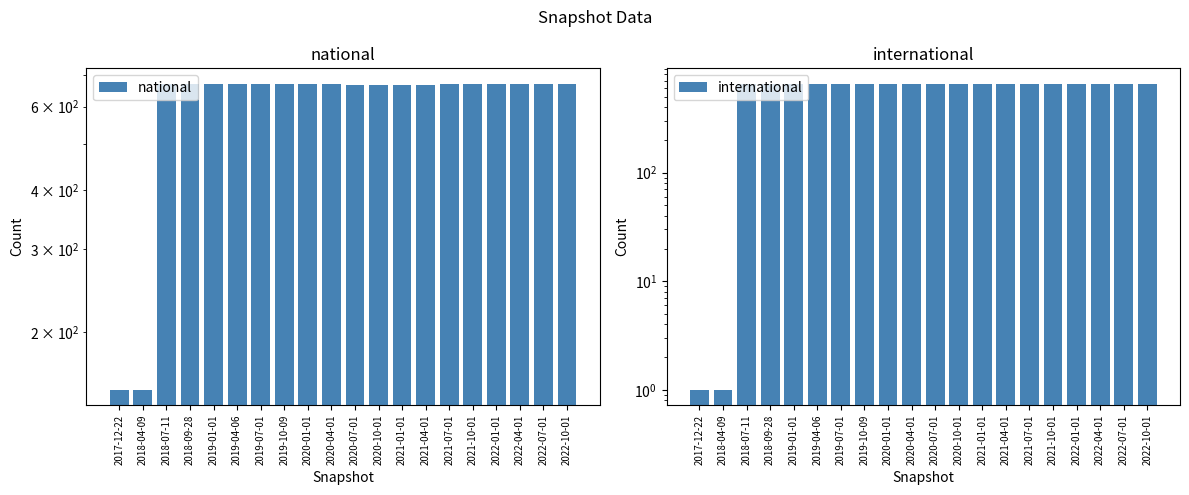

Which has a higher value, 2019-01-01 or 2020-04-01?

2019-01-01